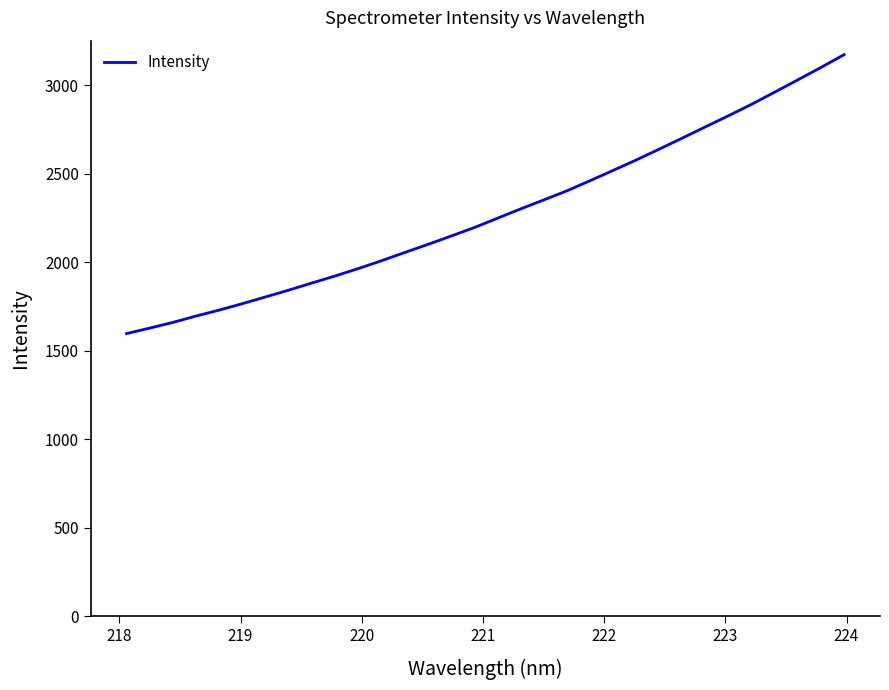

What is the difference between the maximum and minimum values?

1576.4